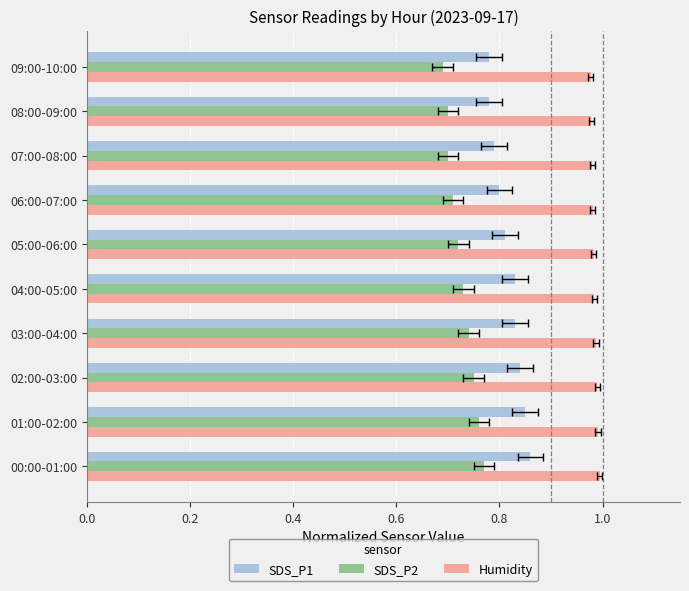

Reading left to right, transcribe all the data shown in this chart.

SDS_P1: 0.9	0.8	0.8	0.8	0.8	0.8	0.8	0.8	0.8	0.8
SDS_P2: 0.8	0.8	0.8	0.7	0.7	0.7	0.7	0.7	0.7	0.7
Humidity: 1.0	1.0	1.0	1.0	1.0	1.0	1.0	1.0	1.0	1.0